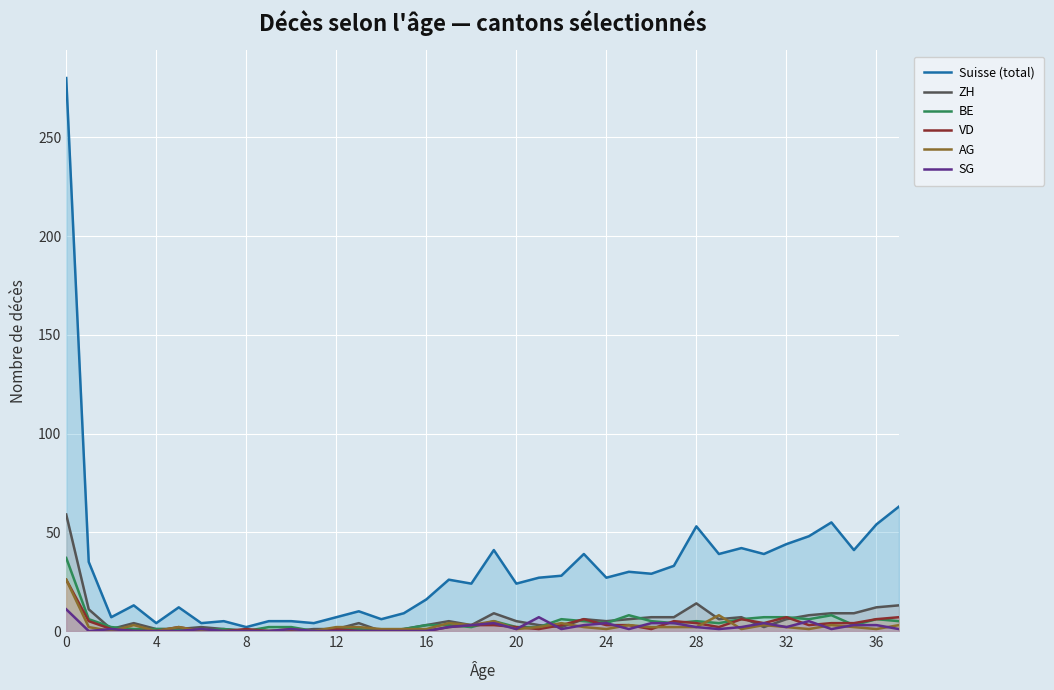

What is the greatest value displayed?

280